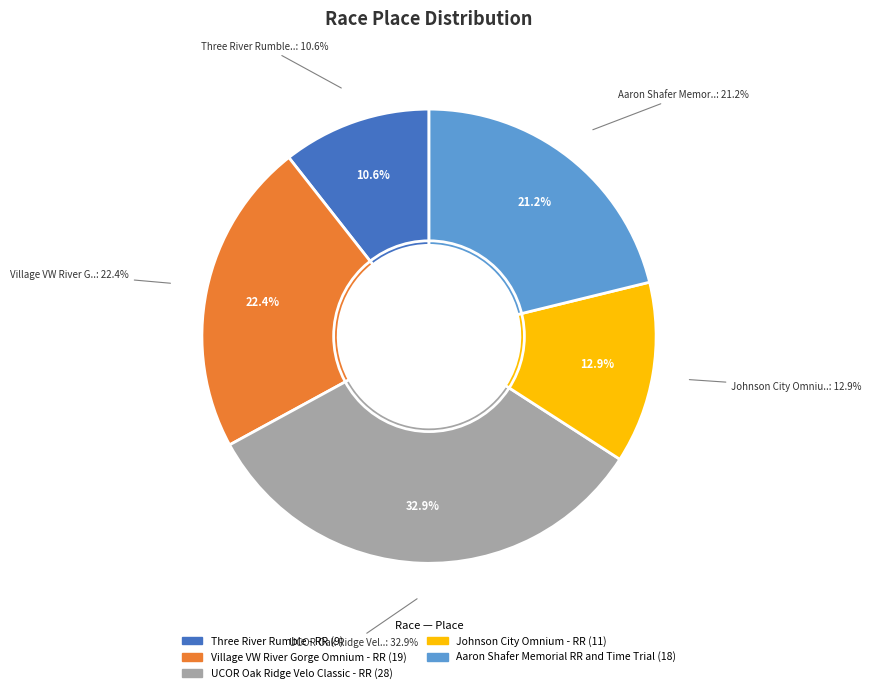

To the nearest percent, what is the difference between the largest and smallest slice percentages?

22%